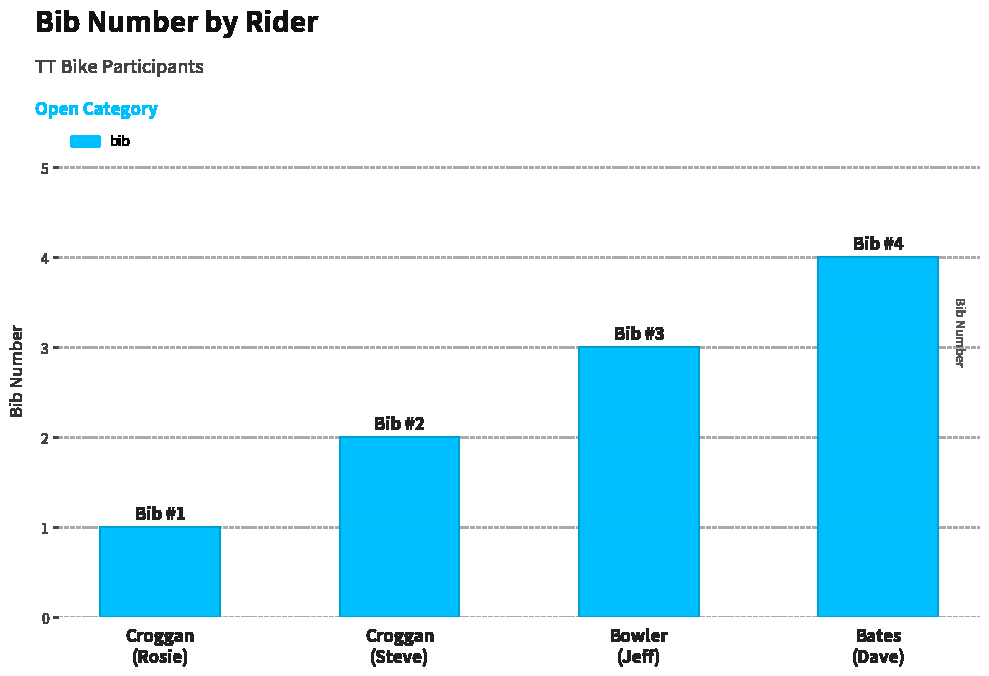

What position from the left is Bowler
(Jeff)?

3